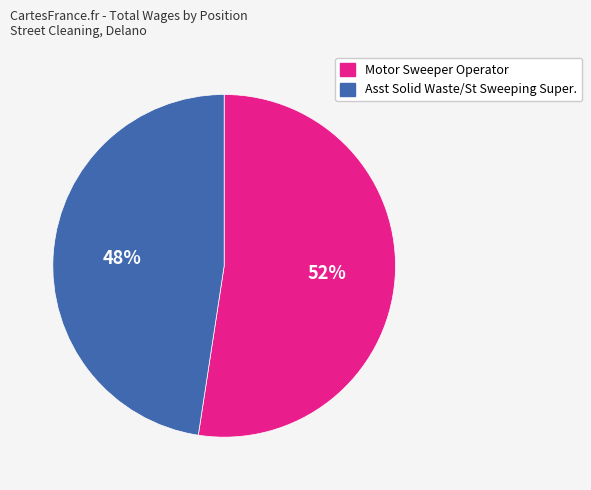

To the nearest percent, what is the average slice percentage?

50%